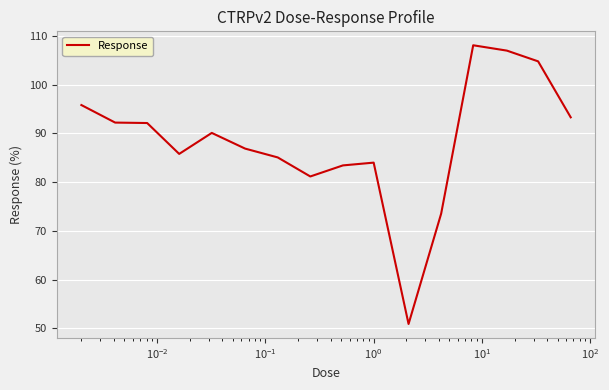

What is the smallest value displayed?

50.9